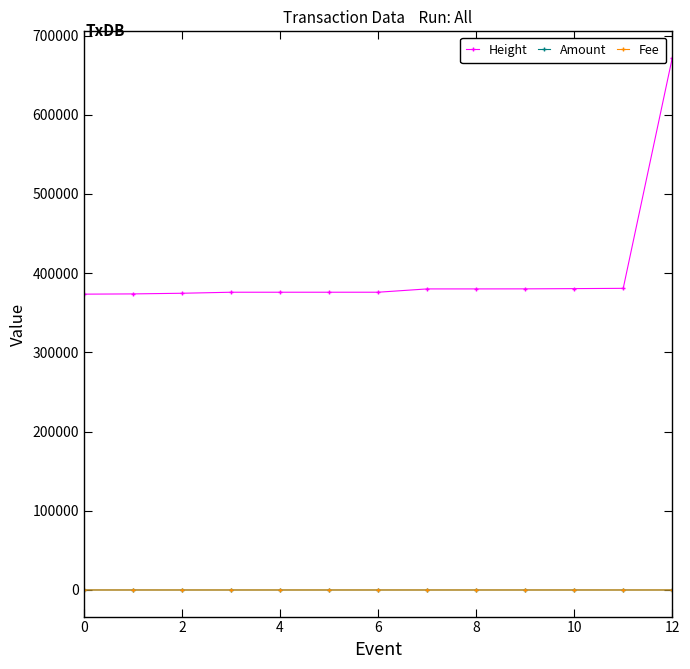

Which series has the largest total across all categories?

Height